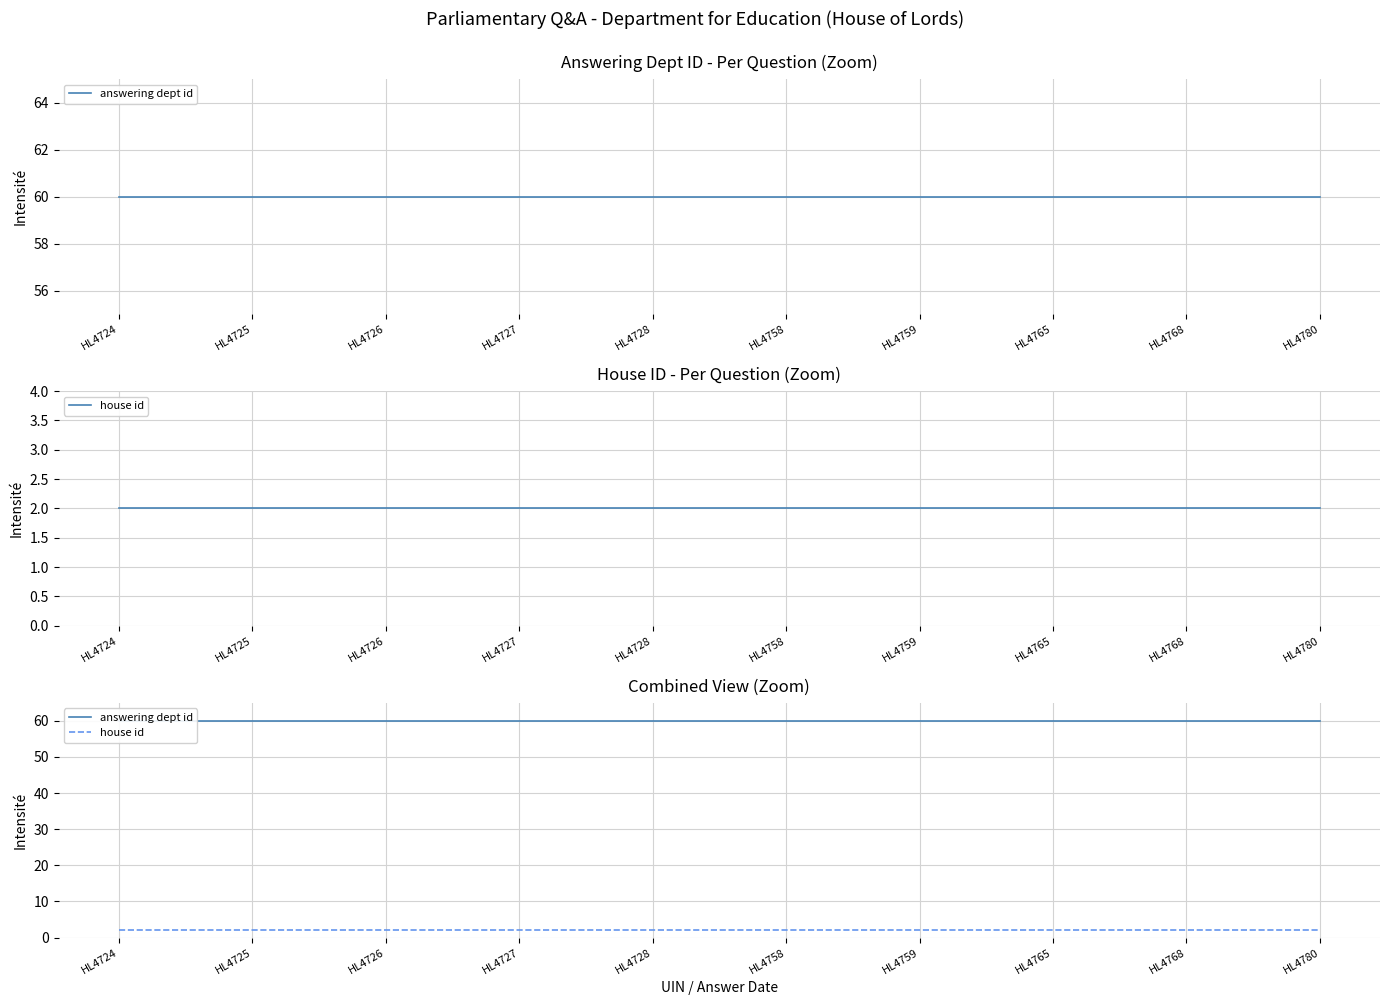

How many lines are shown in the chart?

2